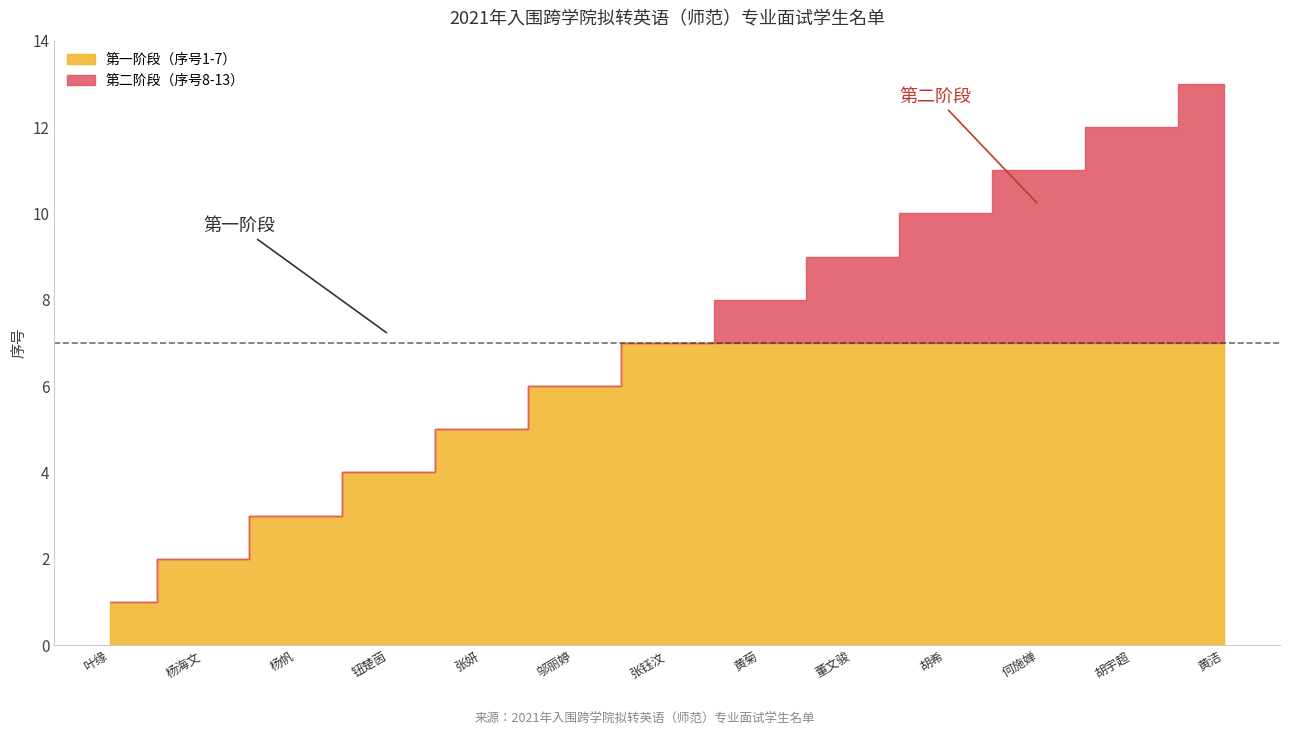

How many data points are above 7?

6